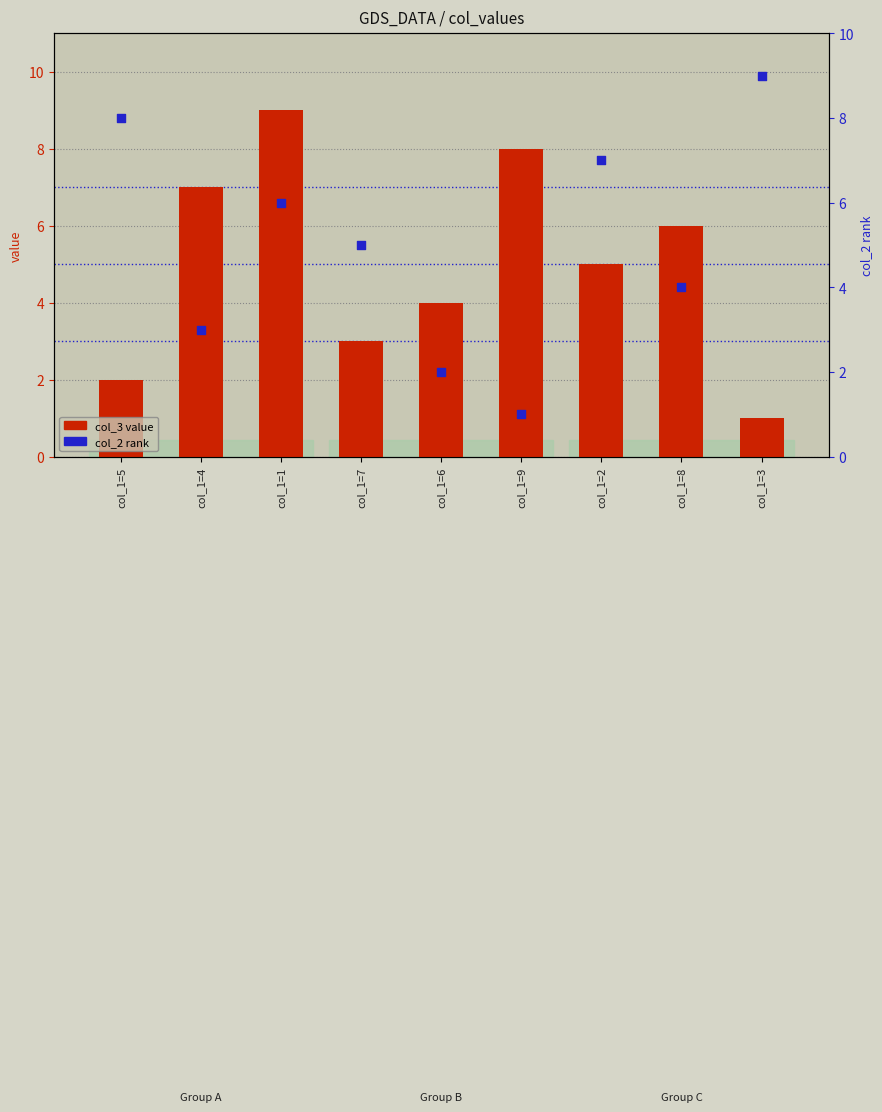

What are all the series names shown in the legend?

col_3 value, col_2 rank